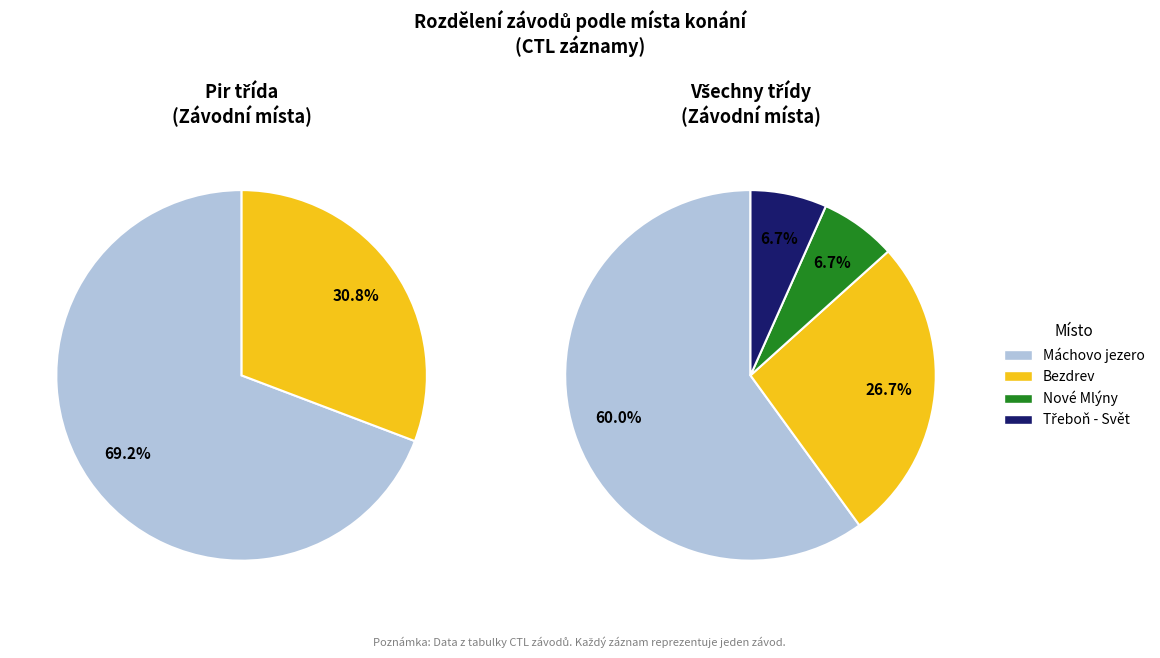

Count the number of slices in the pie.

4